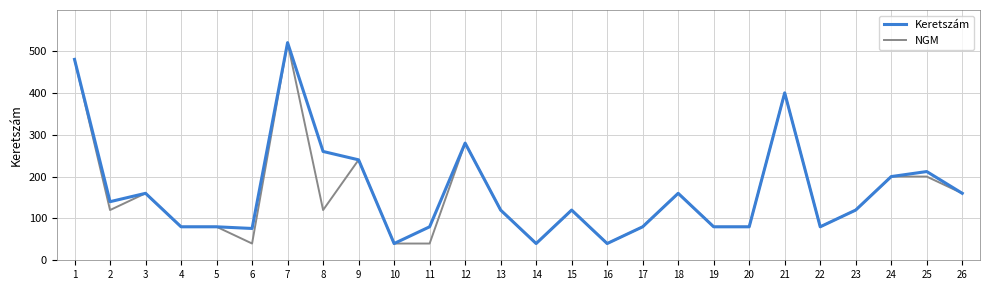

What is the sum of all Keretszám values?

4328